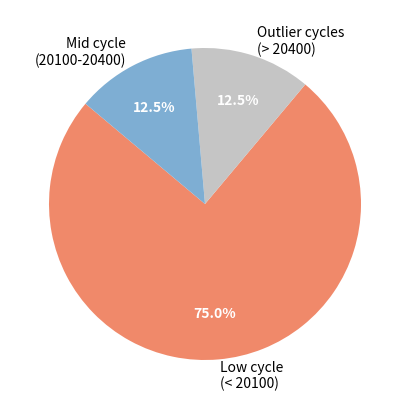

What is the largest slice in the pie chart?

Low cycle (< 20100)